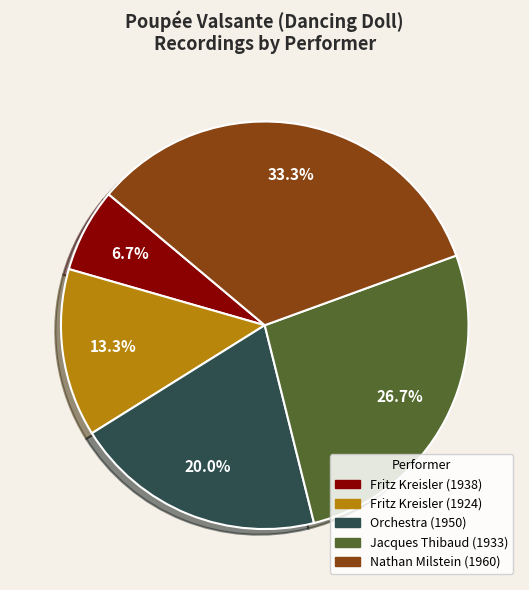

How many slices are in this pie chart?

5